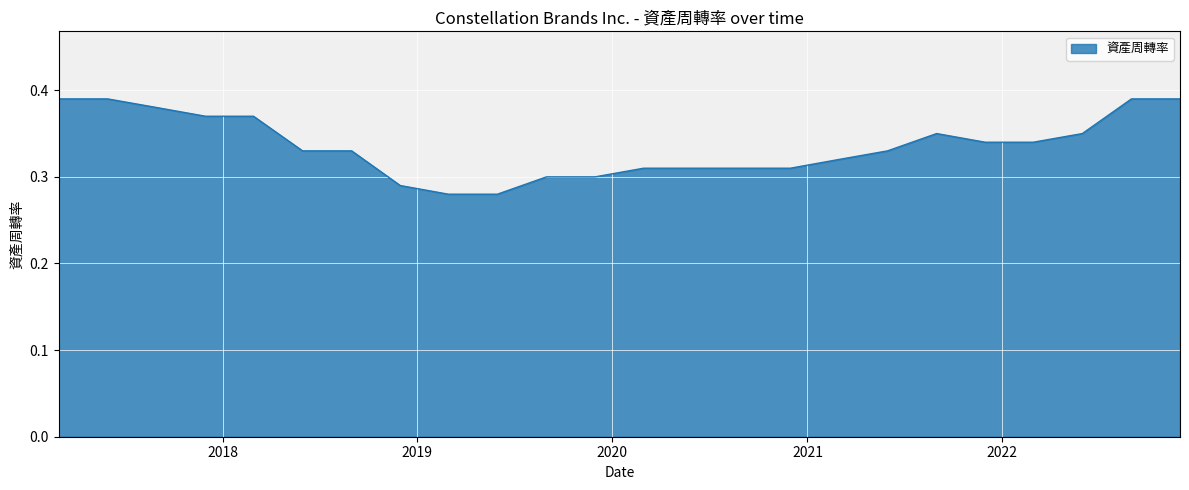

What is the sum of all values?

8.1